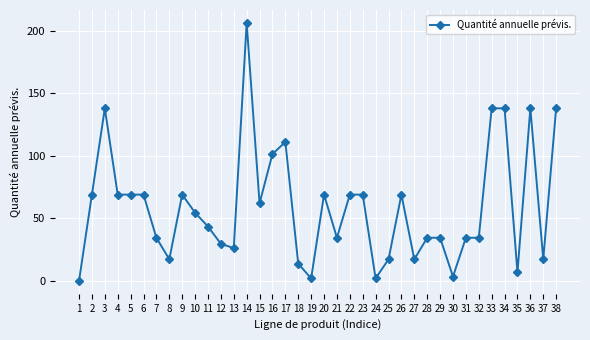

Is it true that the value at 37 is 28.1?

False